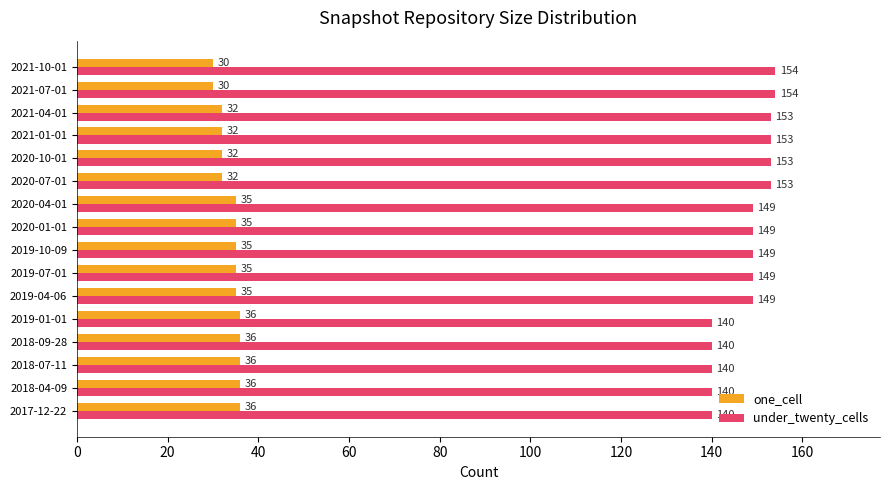

List the series in order of their peak value, highest first.

under_twenty_cells, one_cell